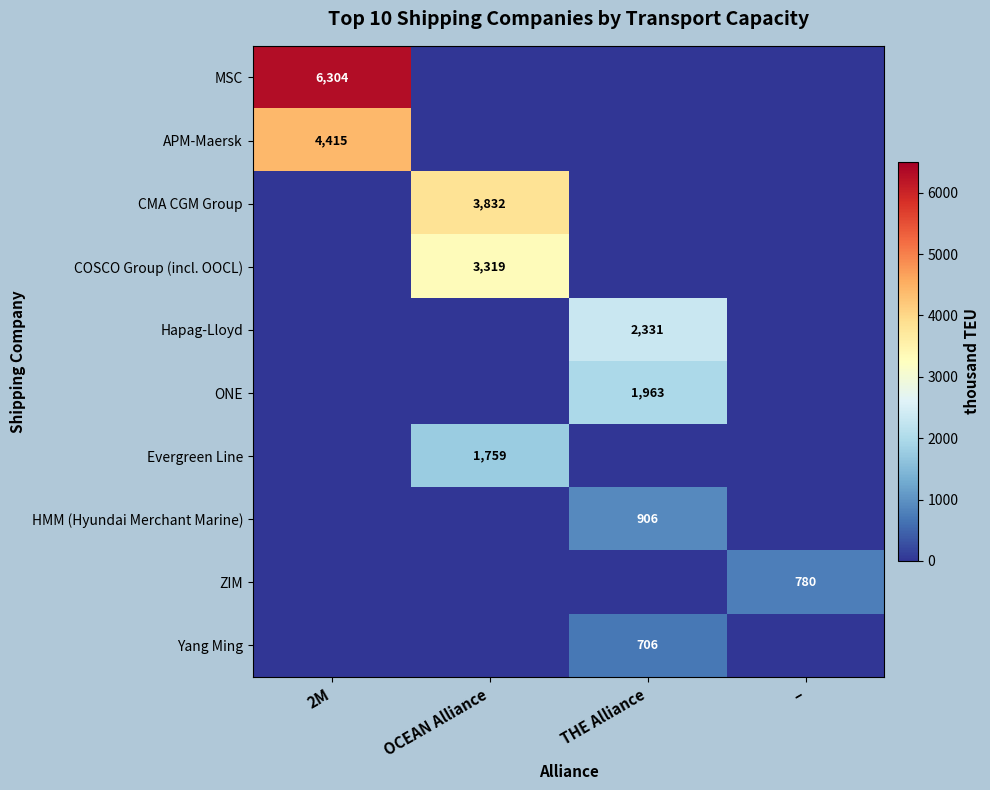

At how many categories does at least one series exceed 1228?

3